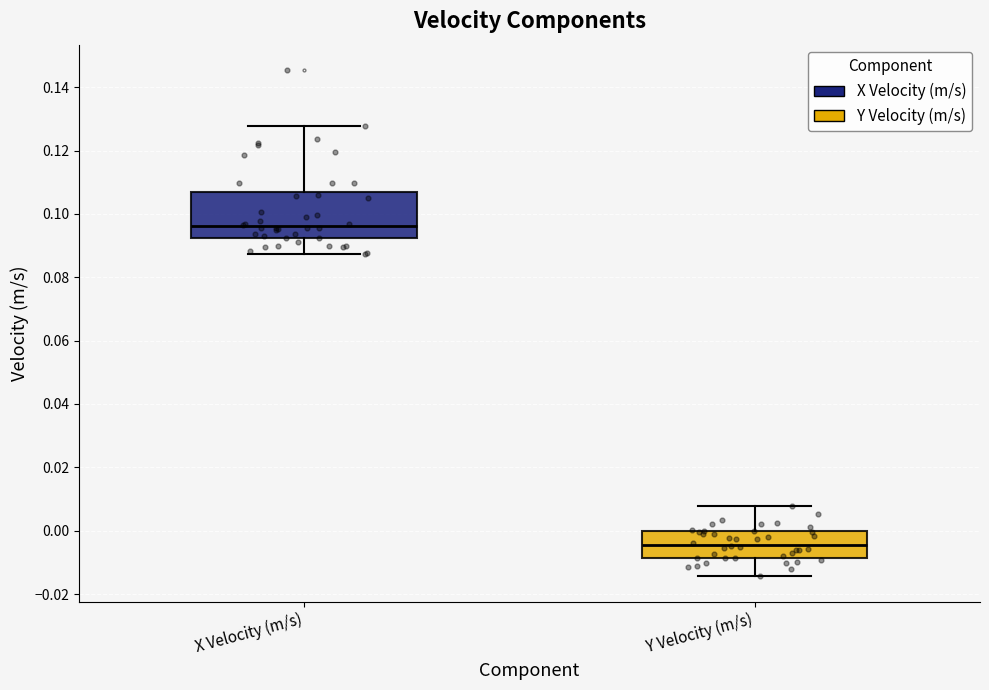

Where does the lower whisker of the box for Y Velocity (m/s) end on the y-axis? The values are not printed on the chart, so give them approximately, as read against the axis.

-0.014